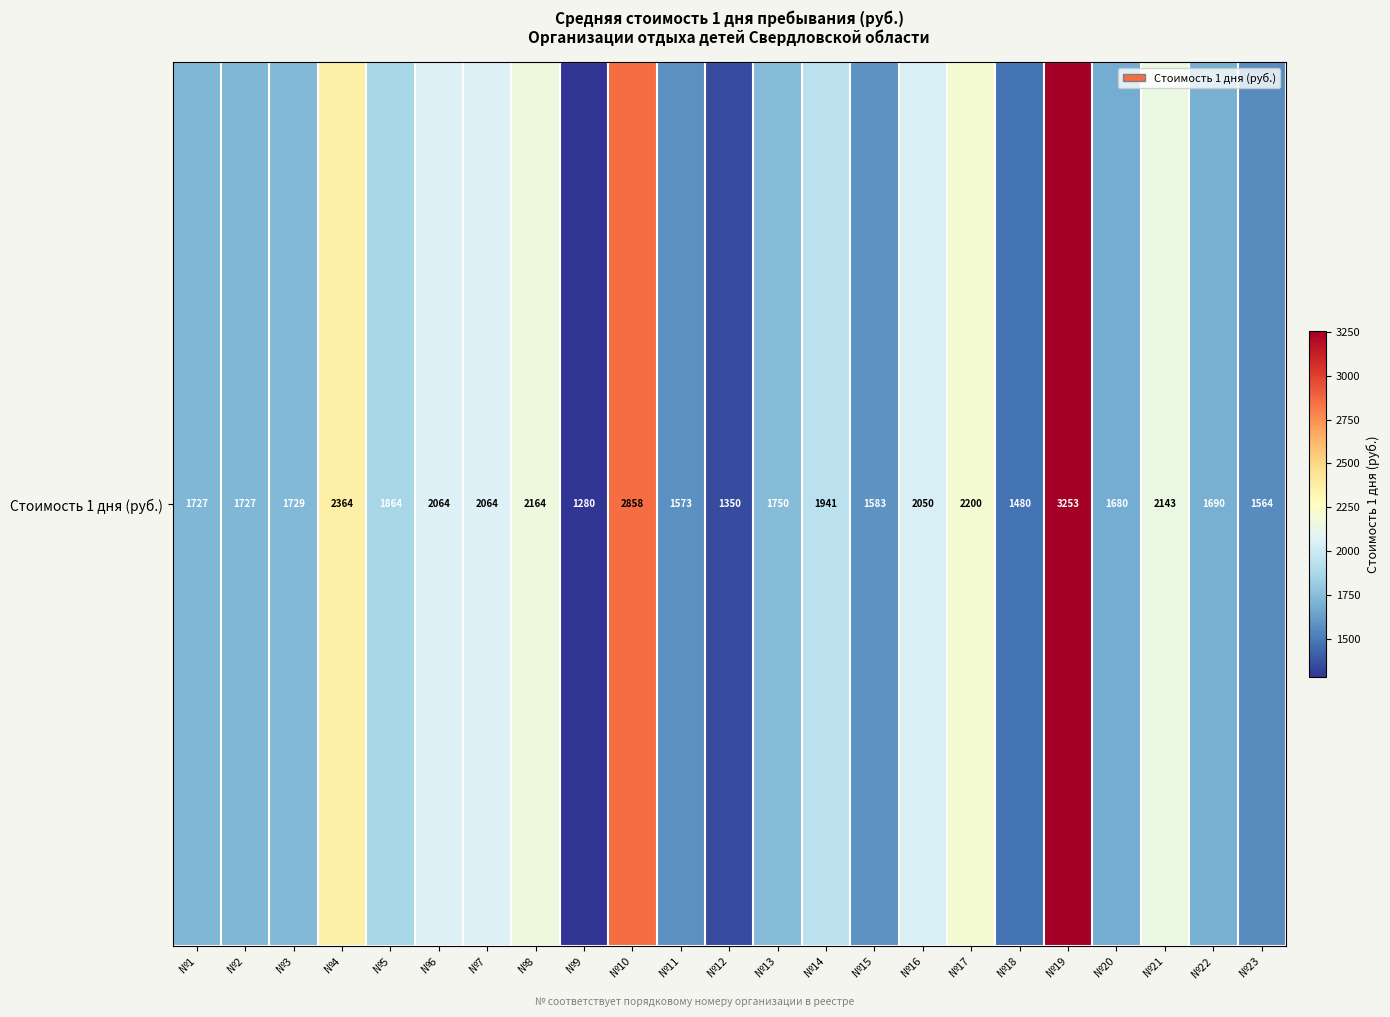

What is the difference between the second highest and second lowest values?

1508.5